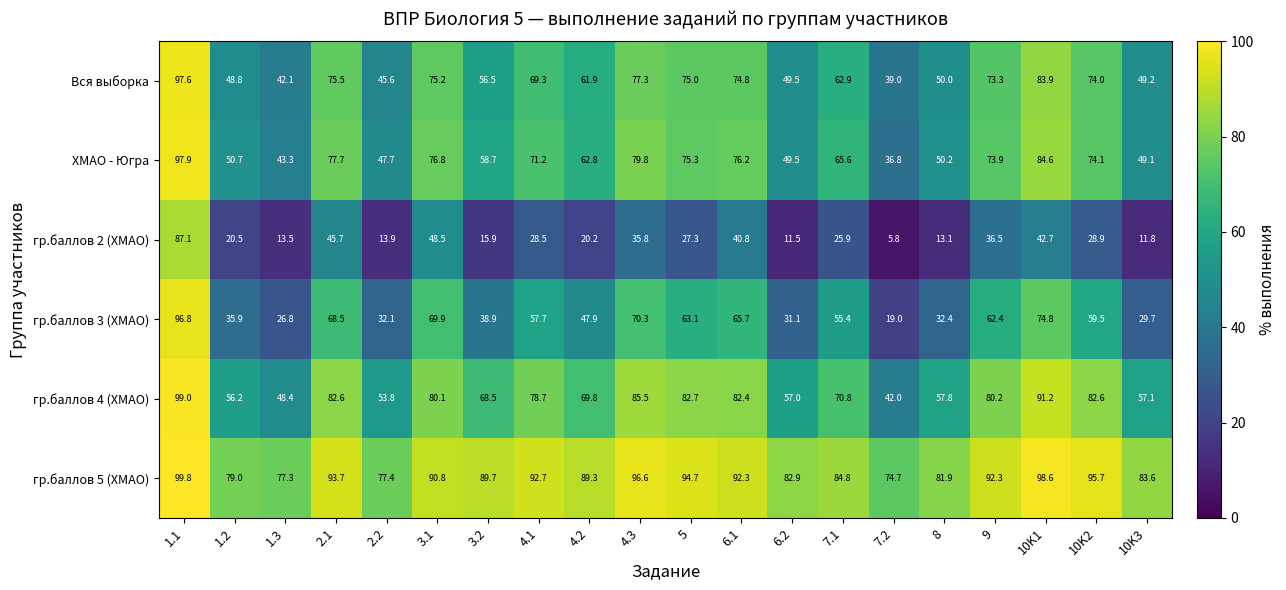

At which label does гр.баллов 4 (ХМАО) first exceed 78?

1.1